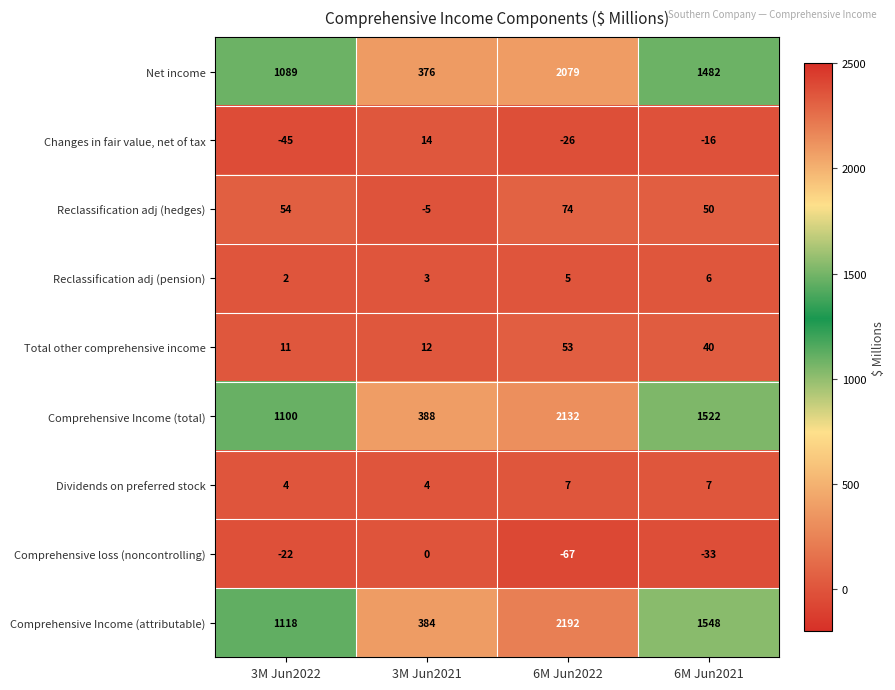

True or false: Total other comprehensive income has a value of 5 at 3M Jun2022.

False